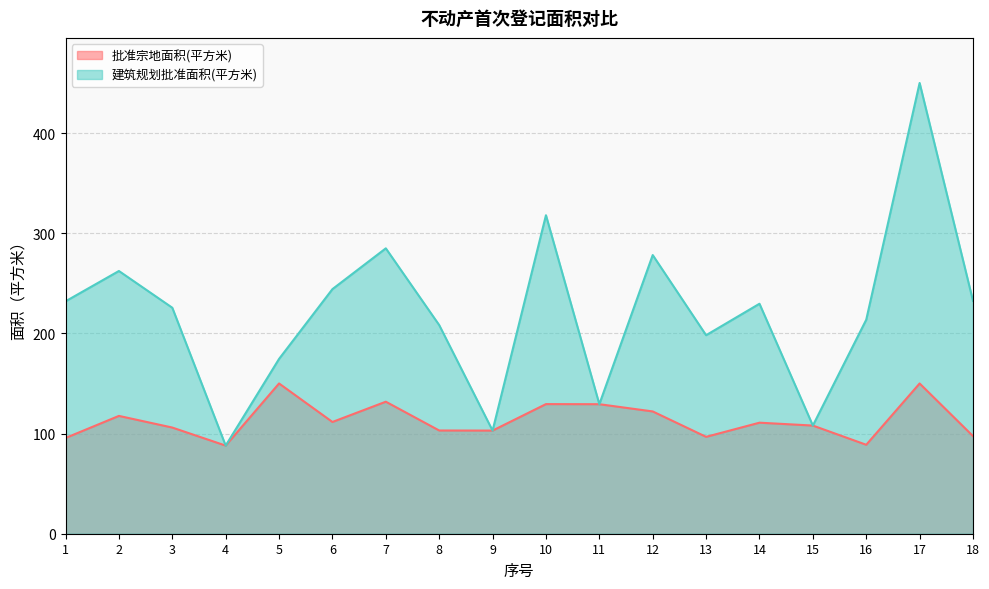

What is the difference between the second highest and minimum values in the 批准宗地面积(平方米) series?

62.0